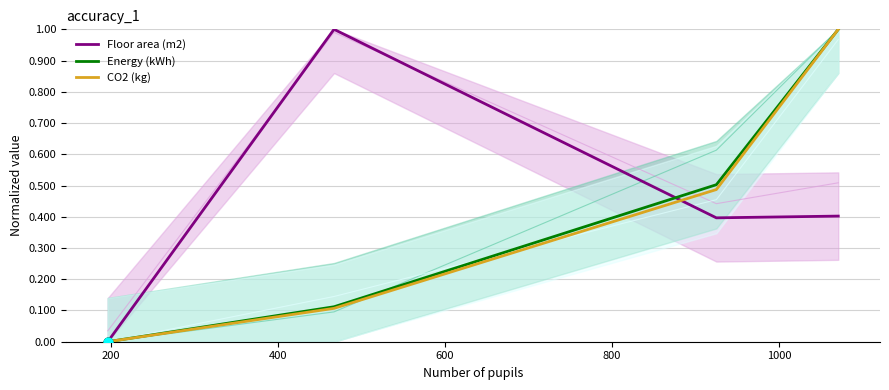

What is the highest value of the Energy (kWh) series?

1.0